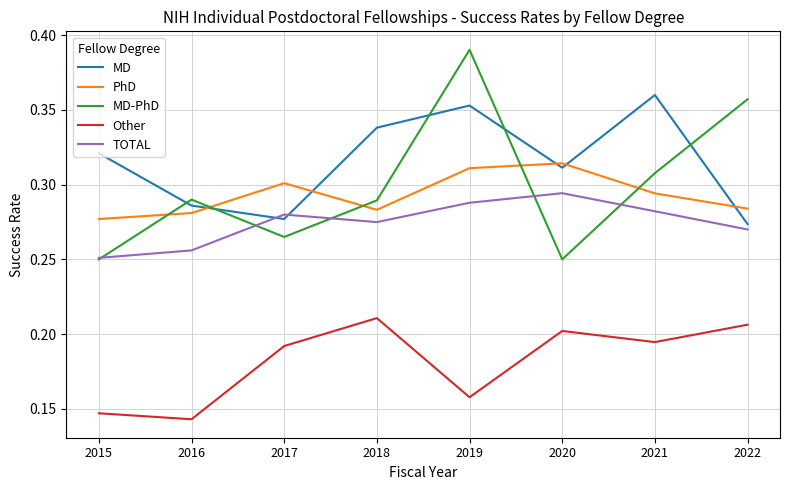

At which label does TOTAL reach its peak?

2020